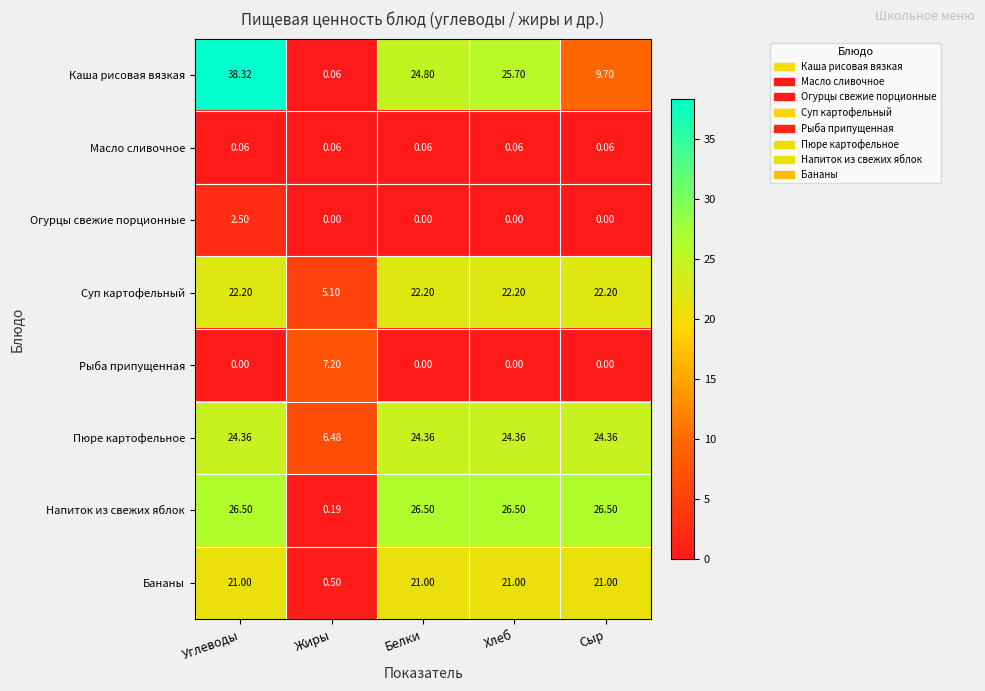

Count the number of data series in this chart.

8